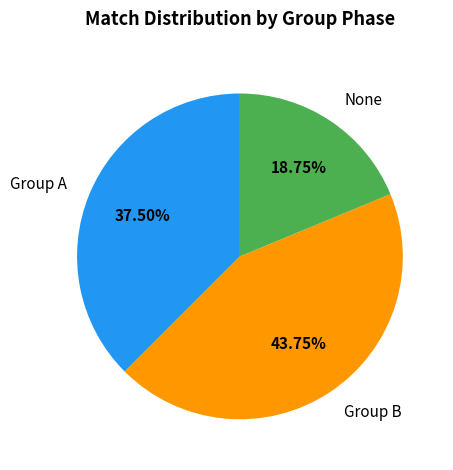

Is there any slice that represents more than half of the pie?

No